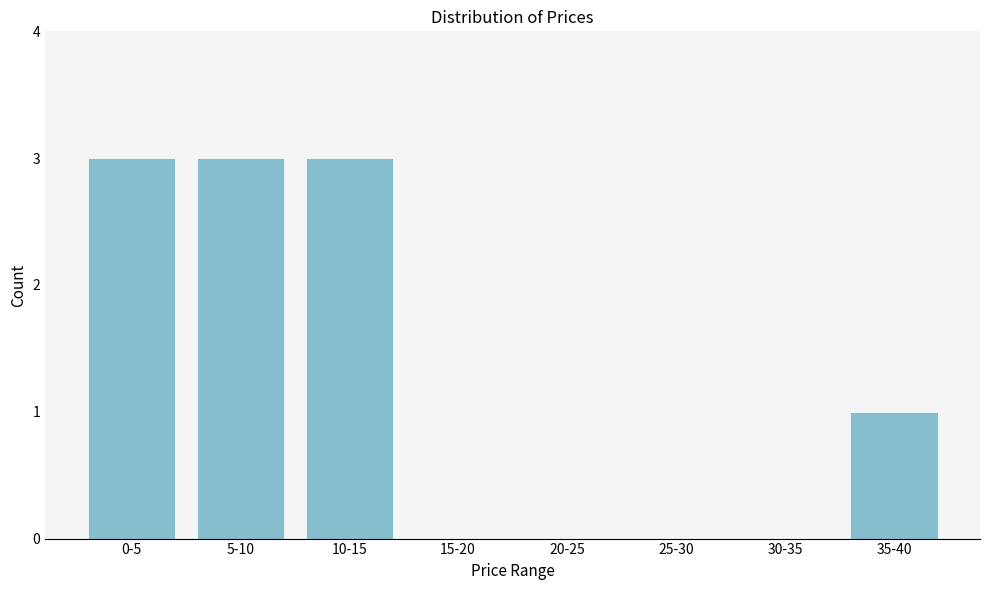

Reading left to right, what are all the values shown in this chart?

0-5=3	5-10=3	10-15=3	15-20=0	20-25=0	25-30=0	30-35=0	35-40=1